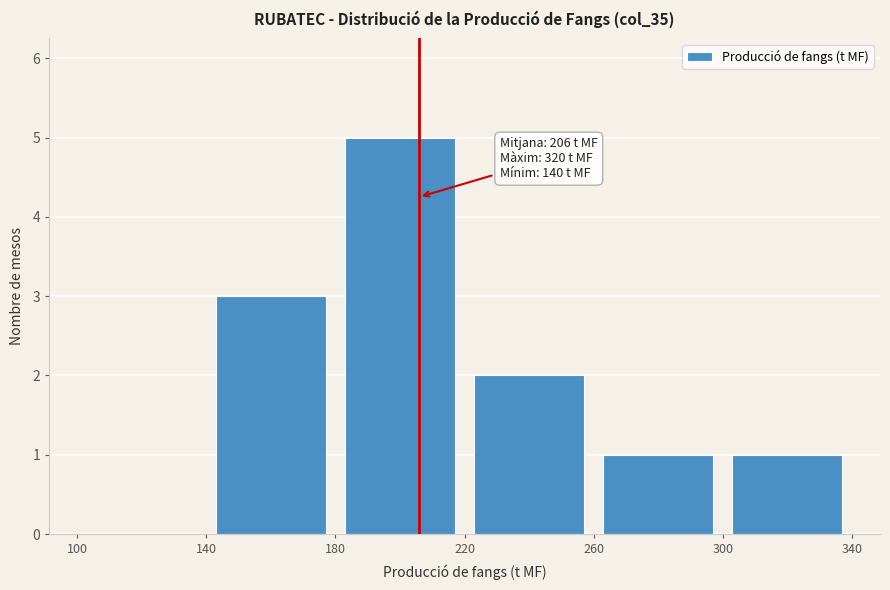

Which range on the x-axis has the tallest bar?

180 to 220